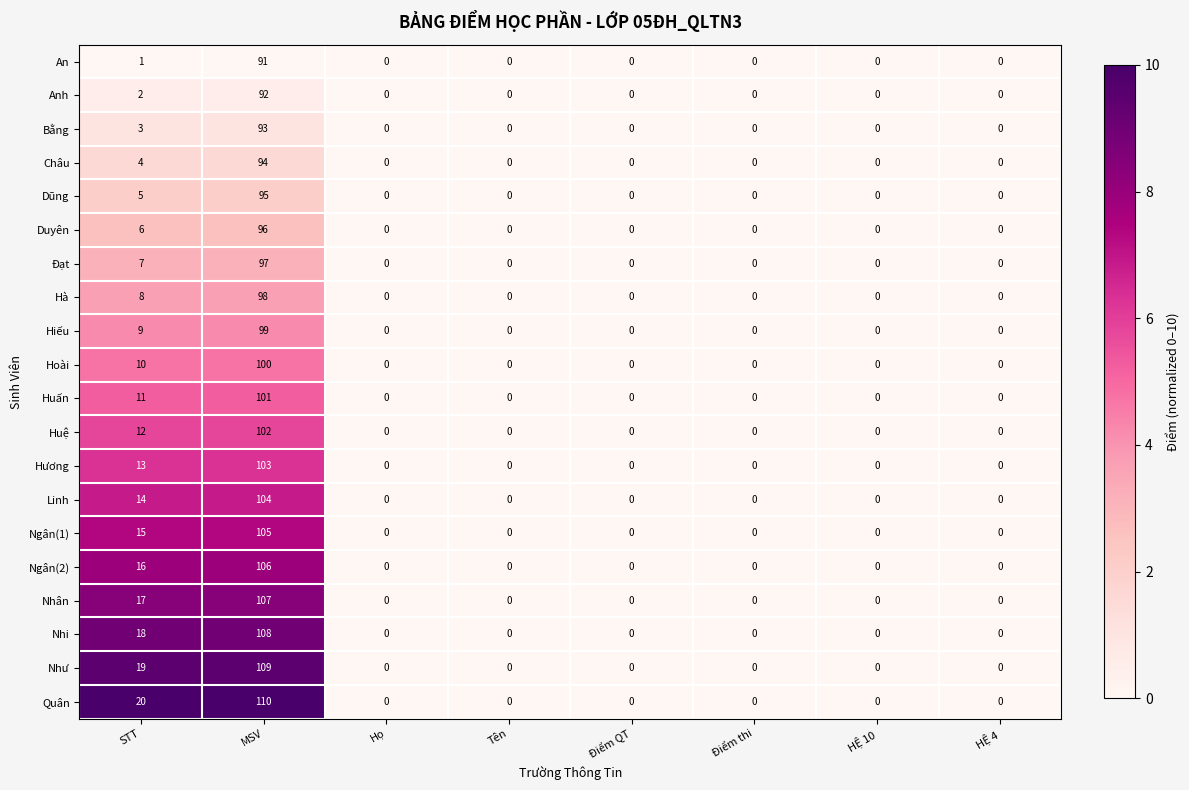

What is the highest value of the Hoài series?

100